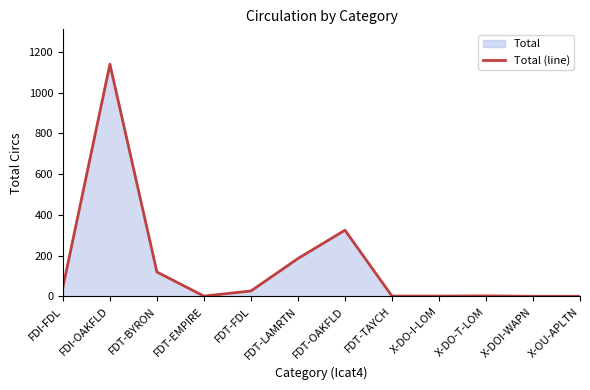

At which category does the data reach its first local peak?

FDI-OAKFLD